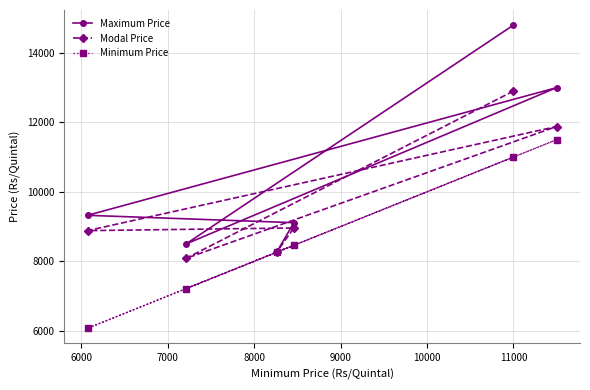

Does the chart display data point markers on the line(s)?

Yes